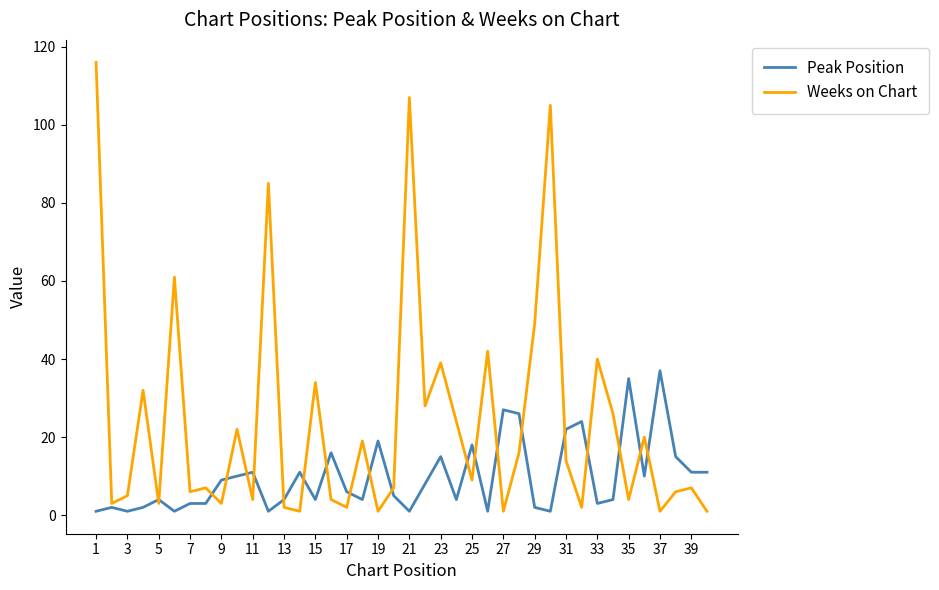

Rank the series by their maximum value, from lowest to highest.

Peak Position, Weeks on Chart